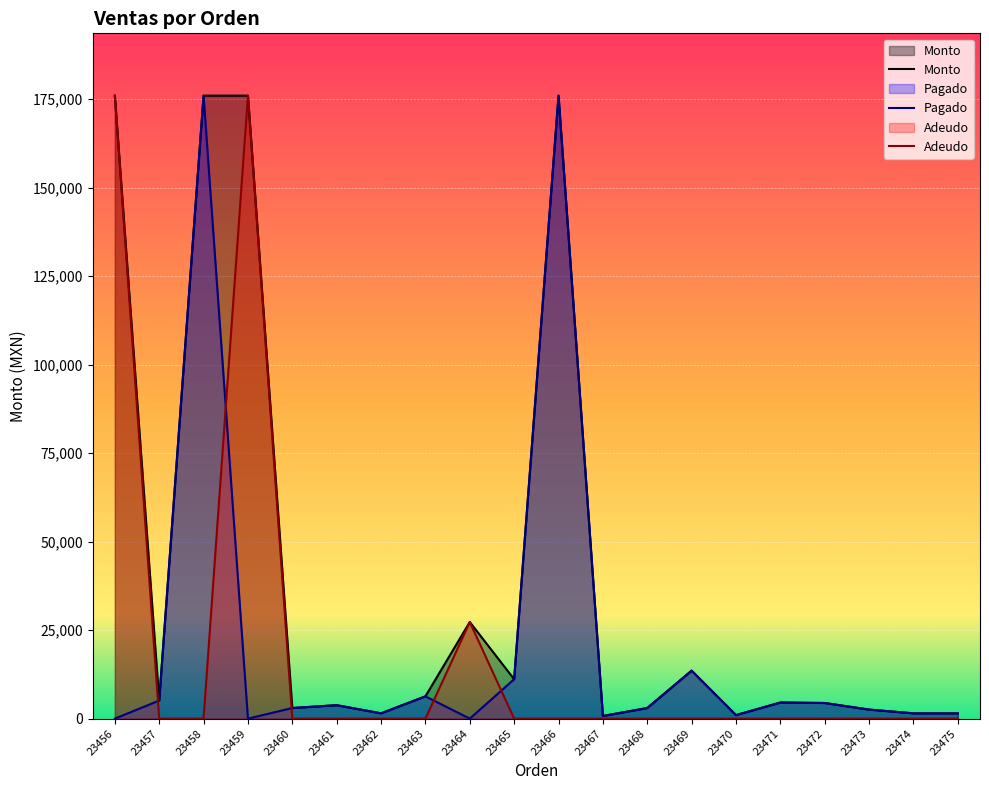

The value of Monto at 23460 is 3000. True or false?

True